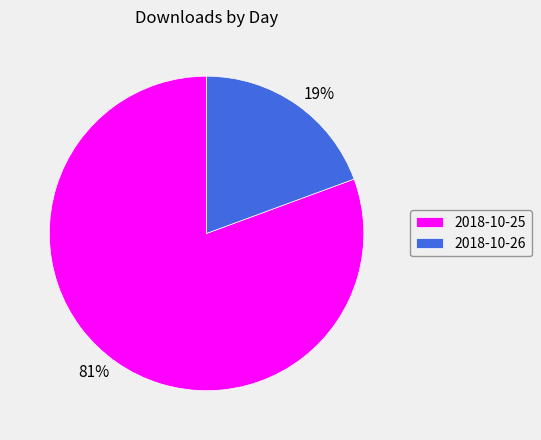

True or false: 2018-10-25 accounts for 73% of the total.

False